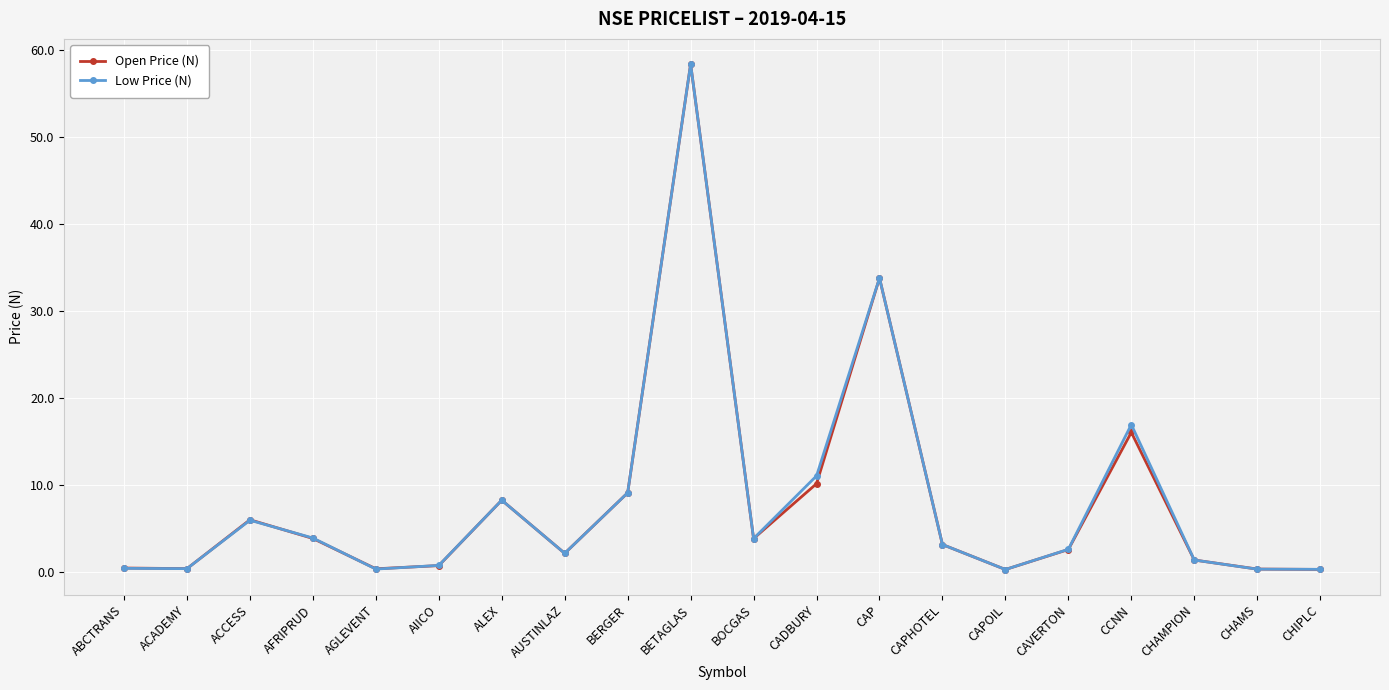

What are all the series names shown in the legend?

Open Price (N), Low Price (N)